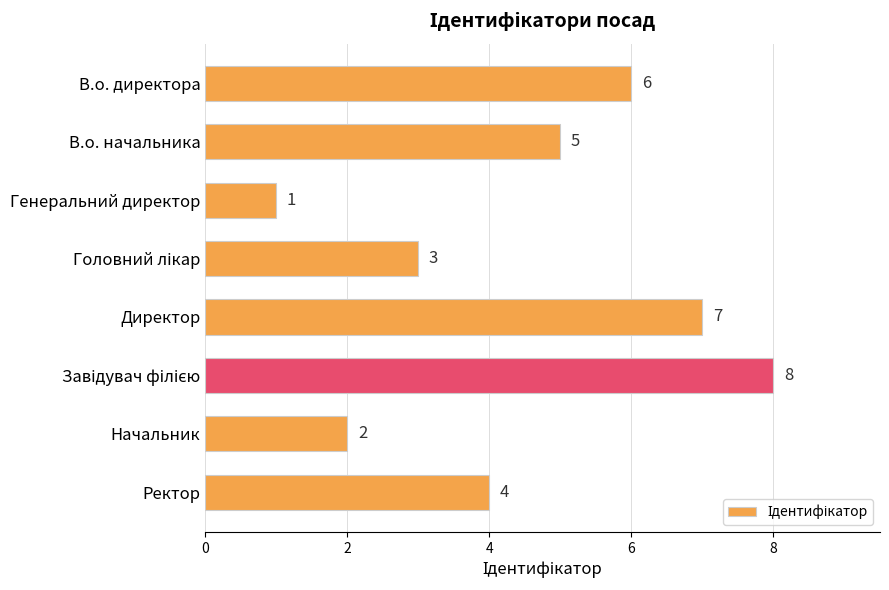

Where is the data nearest to the value 4?

Ректор